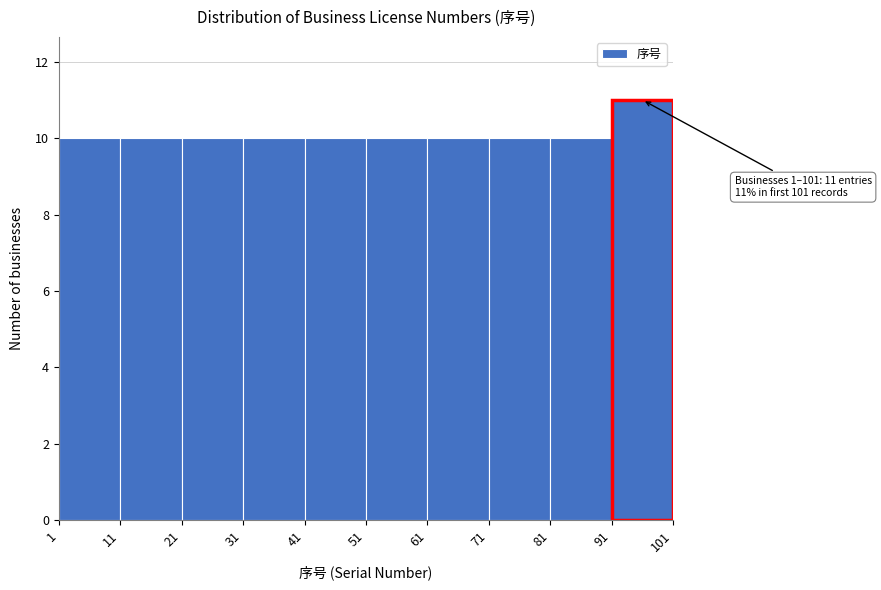

Over which range of the x-axis is the bar tallest?

91 to 101